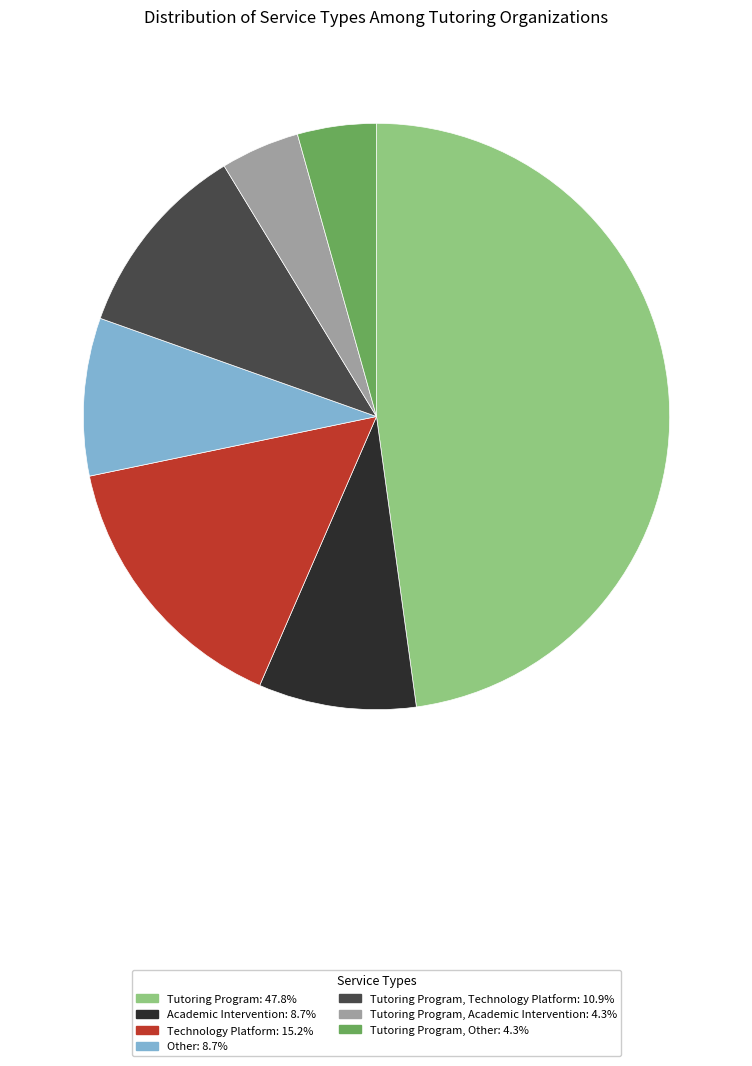

How many slices are in this pie chart?

7